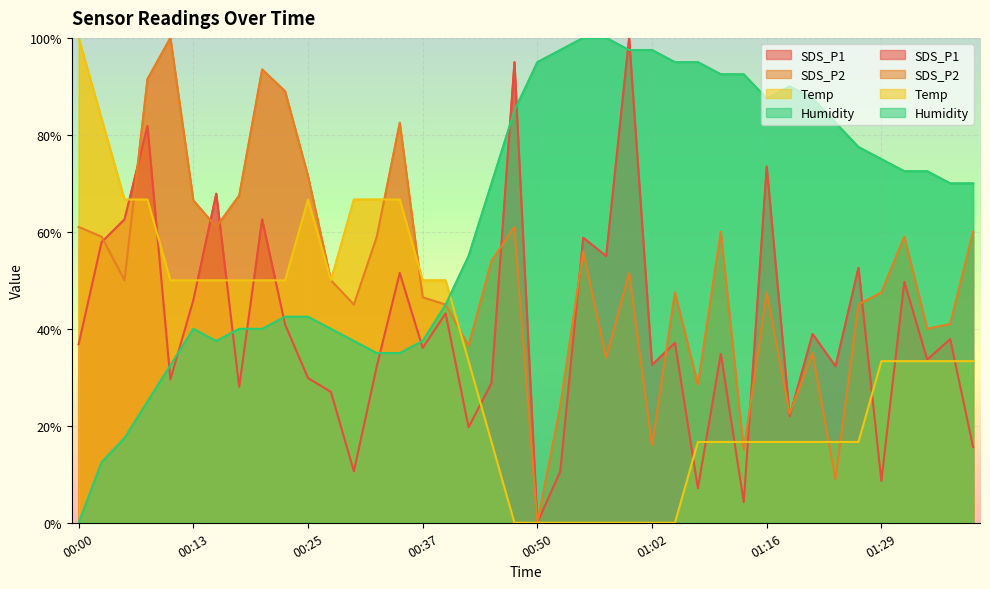

The value of SDS_P2 at 01:05 is 29.8. True or false?

False